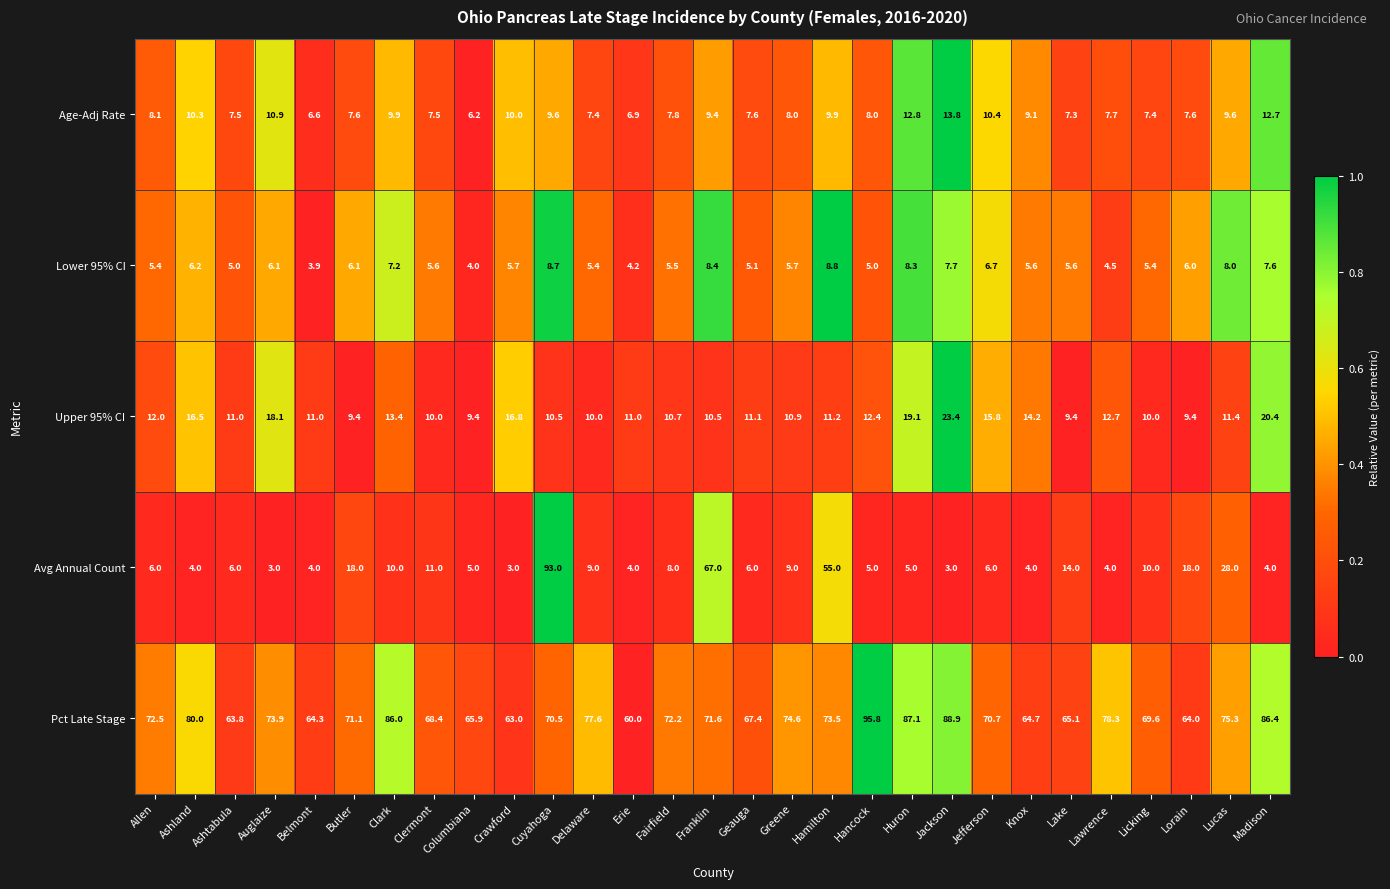

What is the difference between the highest and lowest values at Columbiana?

61.9